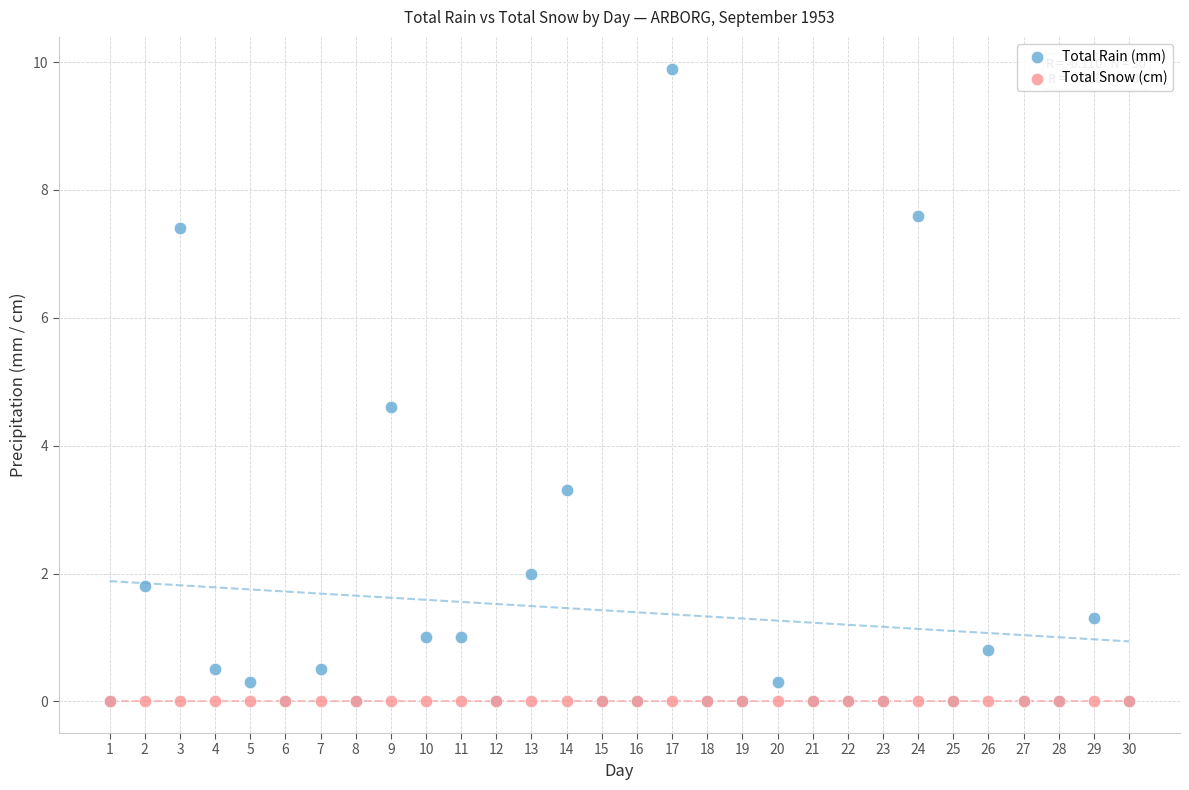

Which series contains the highest Y value?

Total Rain (mm)